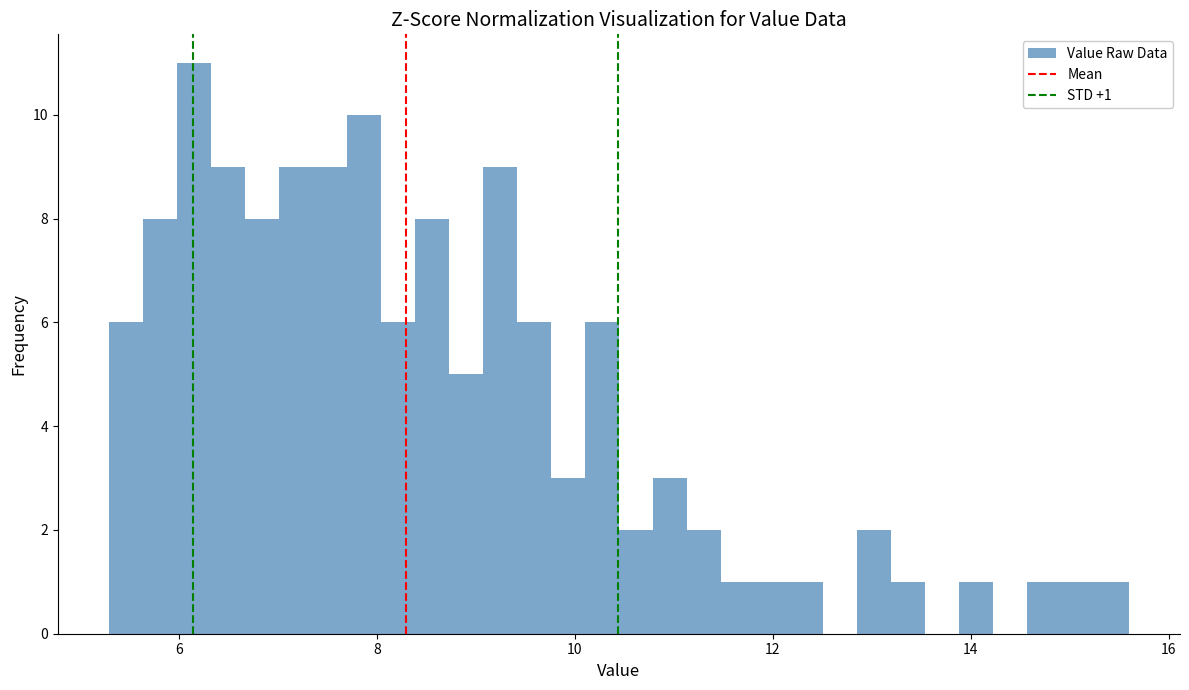

Around what value on the x-axis is the tallest bar? Give the approximate position of its centre, as read against the axis.

6.2